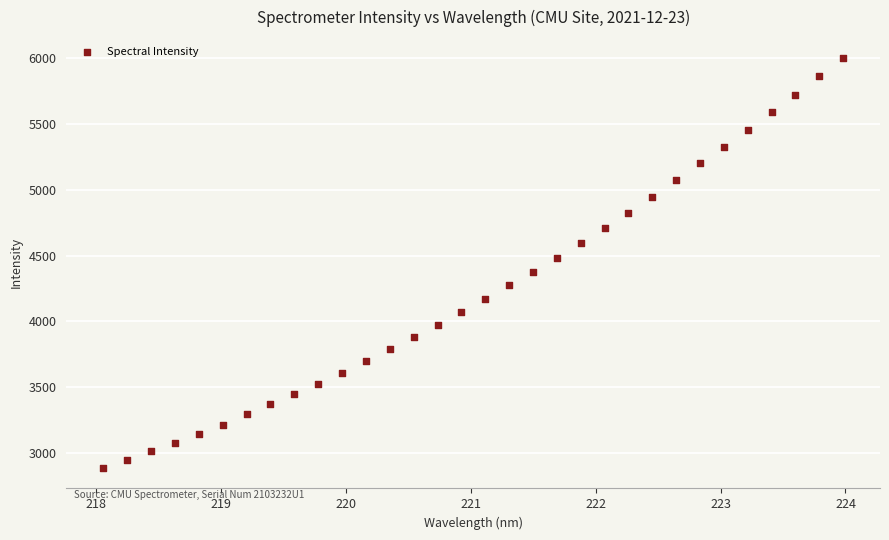

What is the range of X values (max minus min)?

5.9